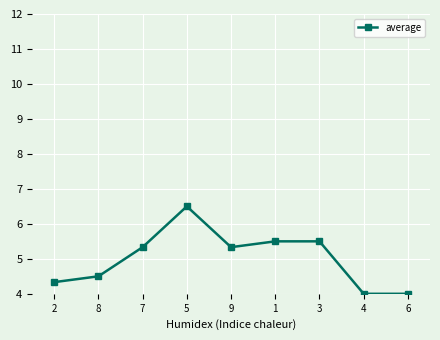

How many distinct data groups are displayed?

1